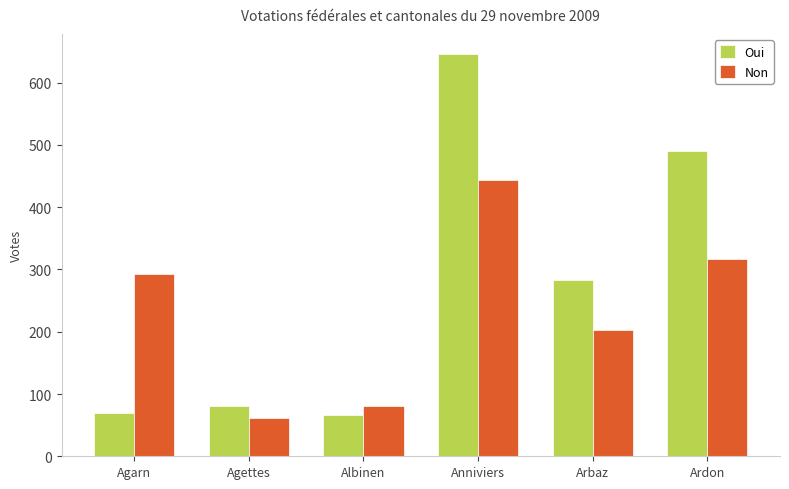

Is it true that Non equals 80 at Albinen?

True